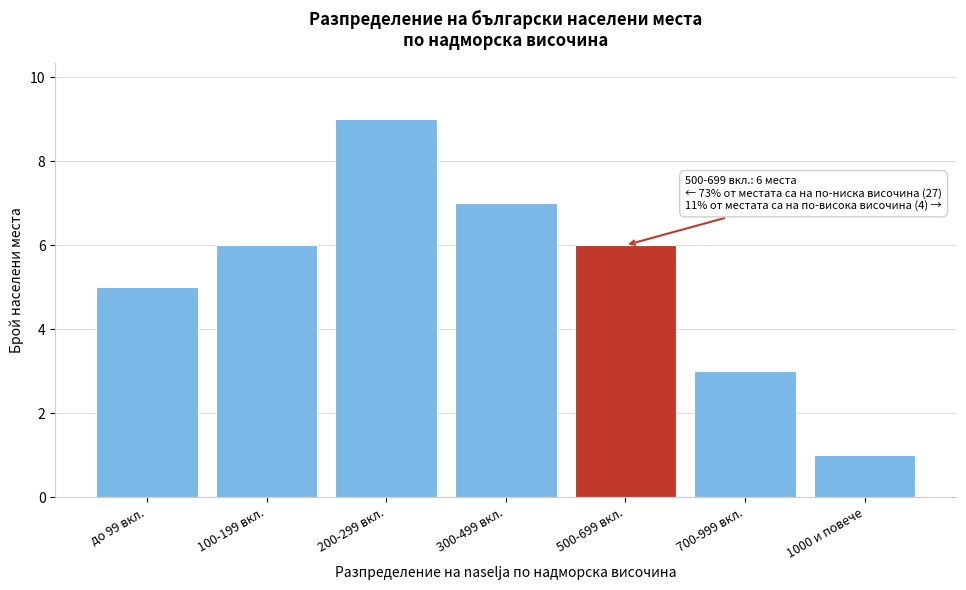

Reading right to left, list all the values displayed in this chart.

1	3	6	7	9	6	5